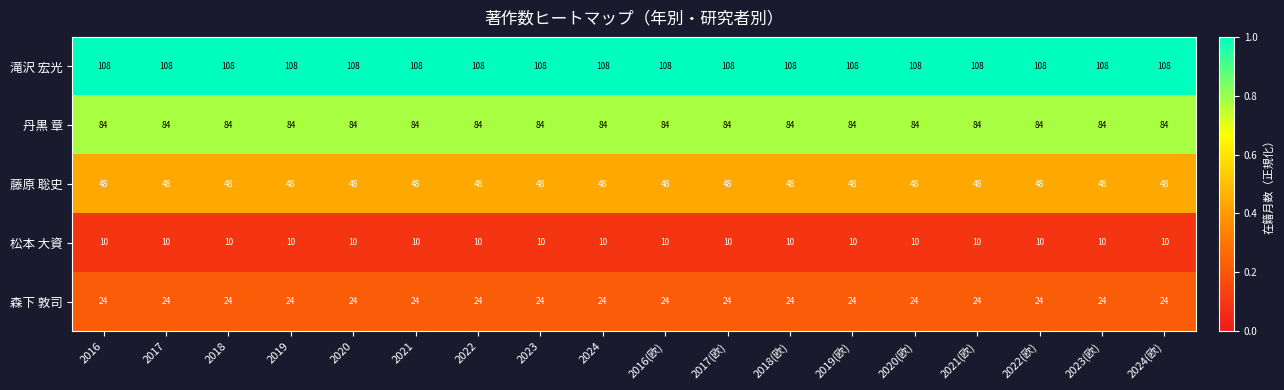

Read the 滝沢 宏光 value at 2022.

108